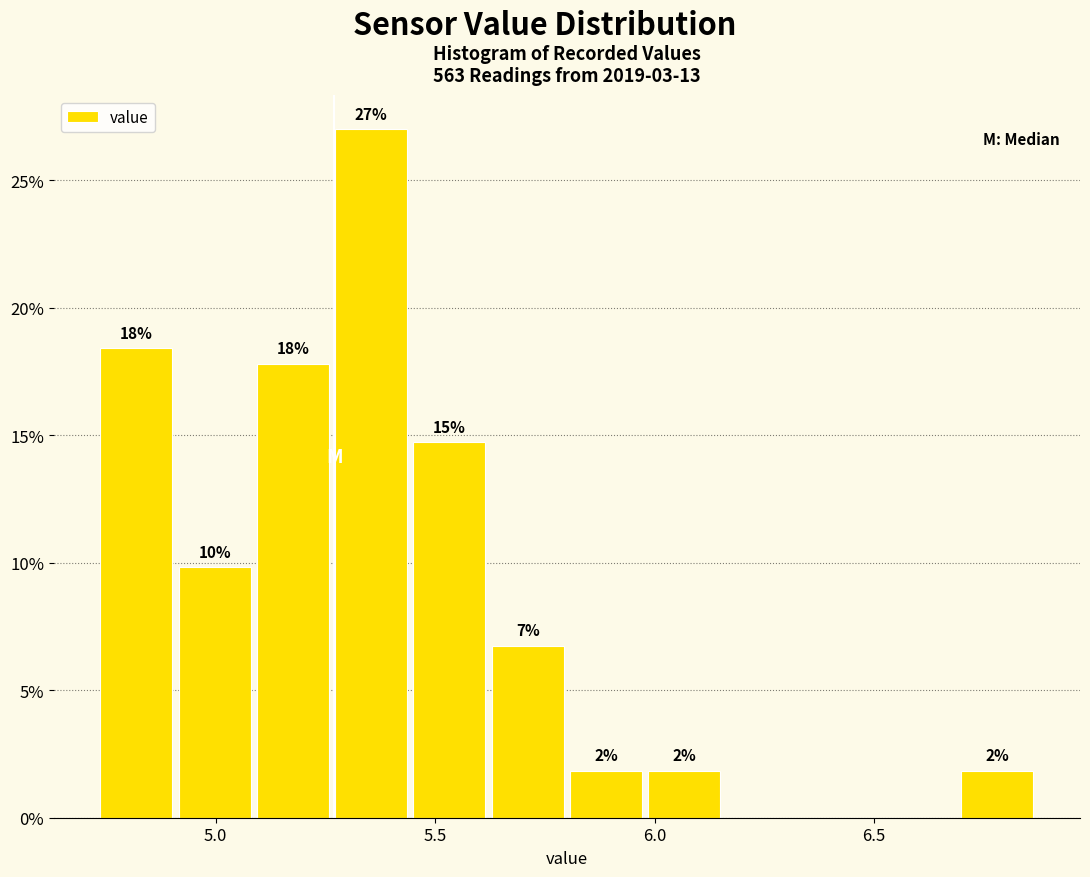

Read against the x-axis, roughly where is the centre of the tallest bar?

5.35